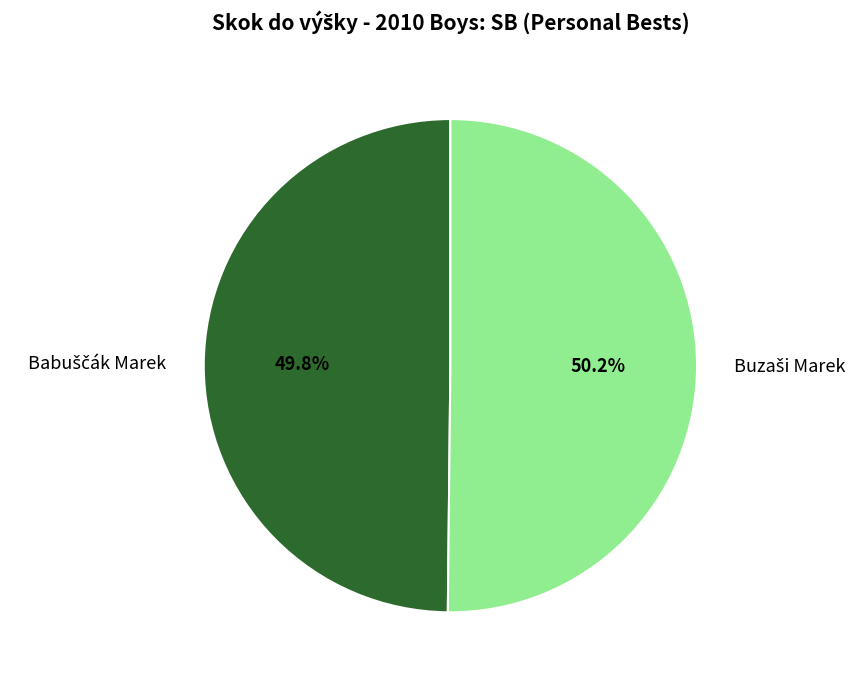

Is there any slice that represents more than half of the pie?

Yes